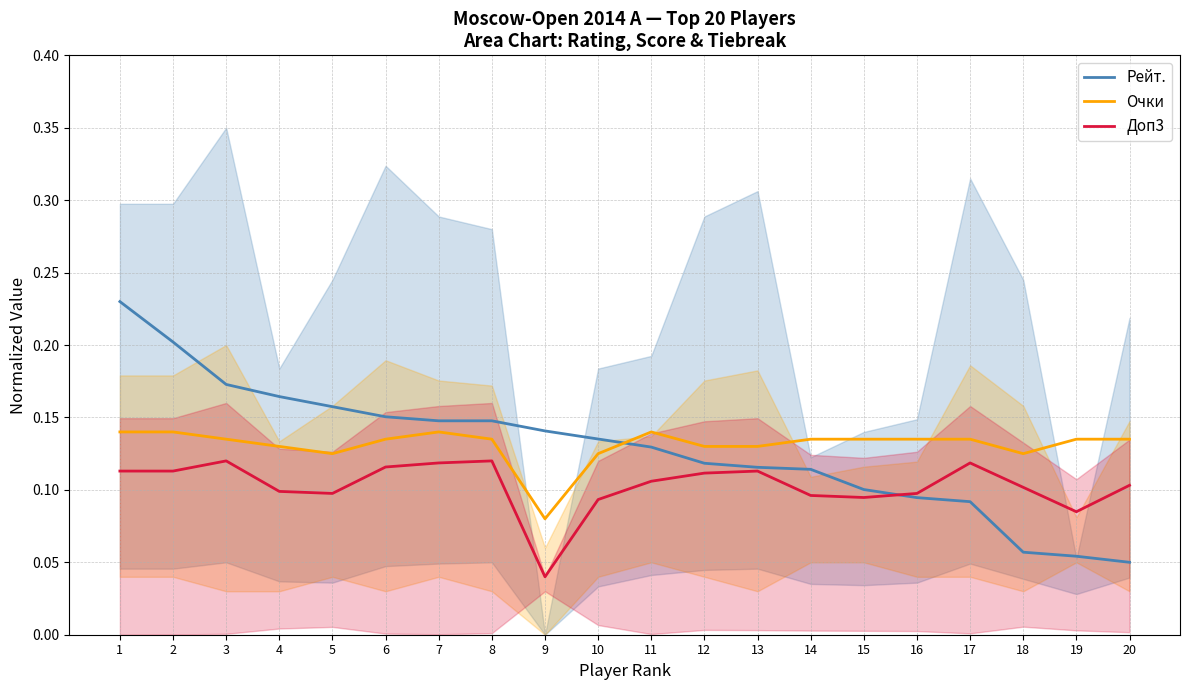

Which series changed the most between 7 and 9?

Доп3